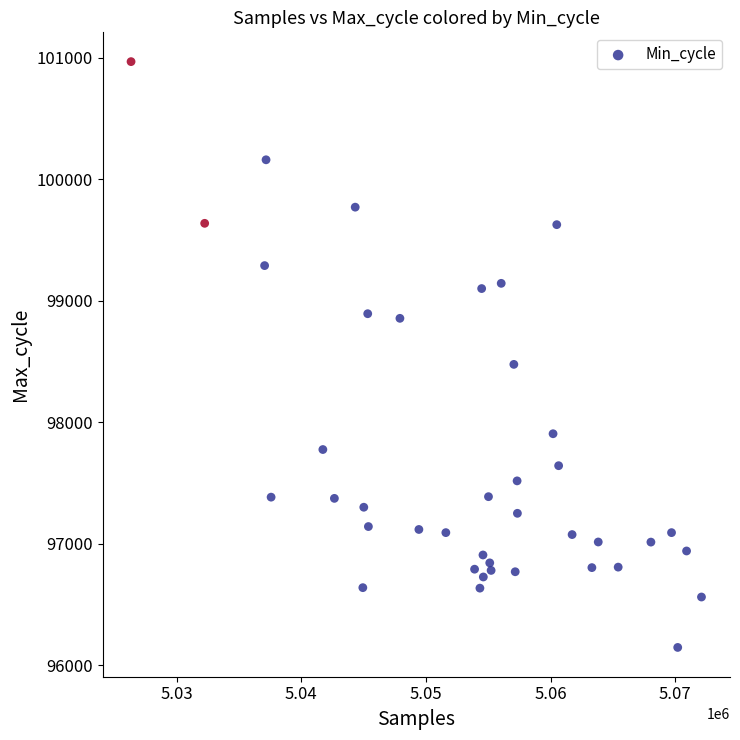

What is the range of Y values (max minus min)?

4822